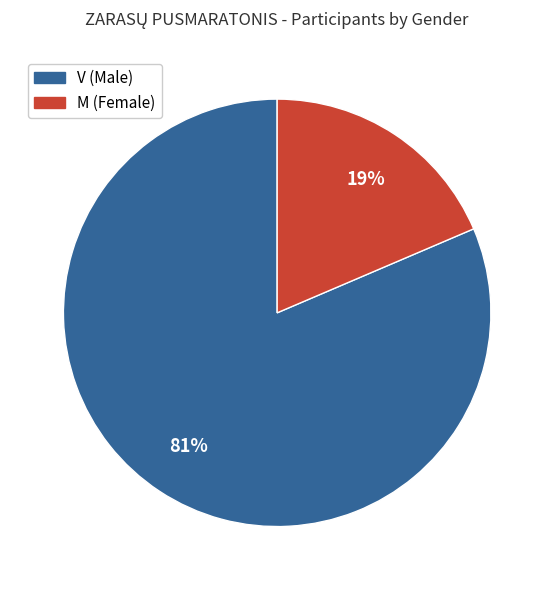

To the nearest percent, what is the combined percentage of M and V?

100%